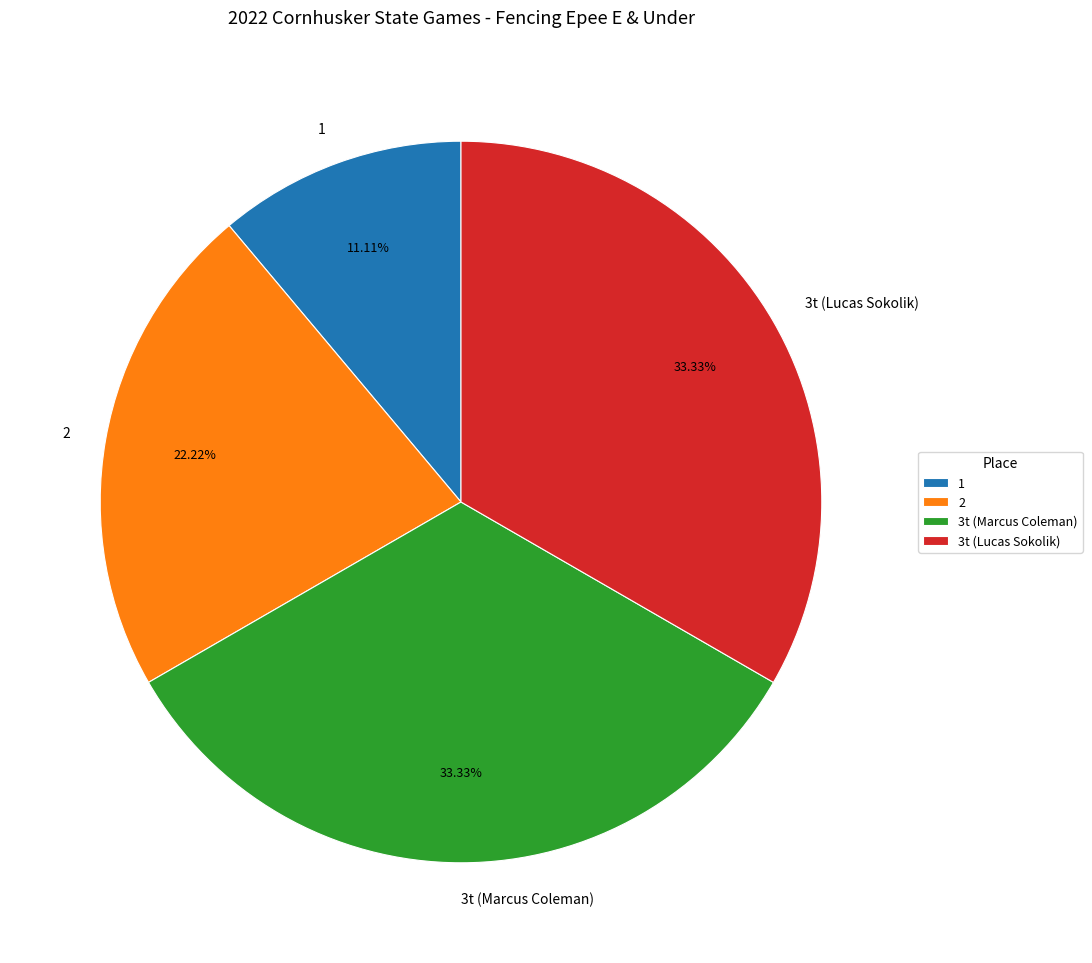

How many segments does this pie chart have?

4